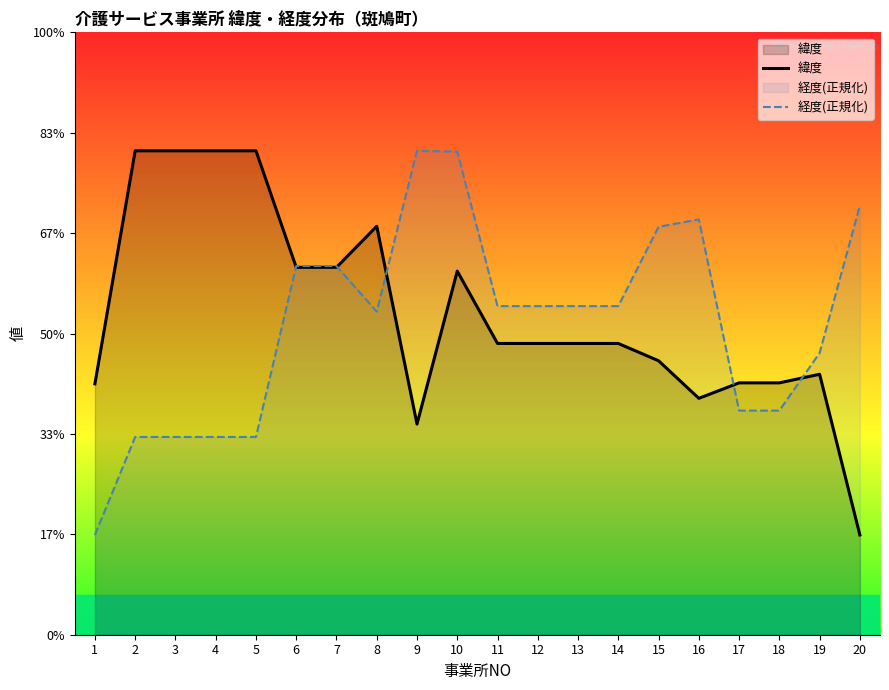

What is the value of the 緯度 point at the 17th from the left?

34.6